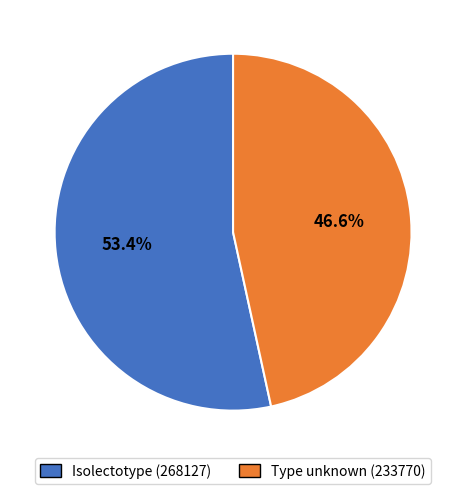

Is there a majority slice in this chart?

Yes